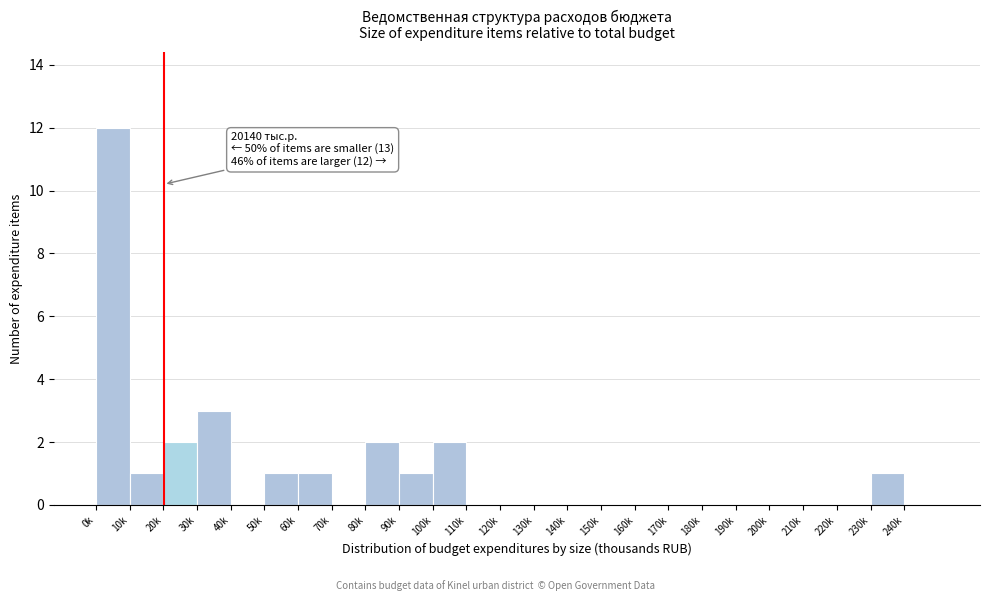

Reading right to left, list all the values displayed in this chart.

240k=0	230k=1	220k=0	210k=0	200k=0	190k=0	180k=0	170k=0	160k=0	150k=0	140k=0	130k=0	120k=0	110k=0	100k=2	90k=1	80k=2	70k=0	60k=1	50k=1	40k=0	30k=3	20k=2	10k=1	0k=12